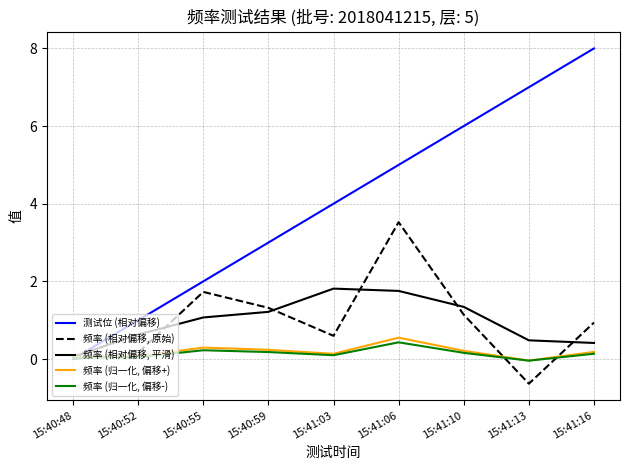

Which series has the largest total across all categories?

测试位 (相对偏移)